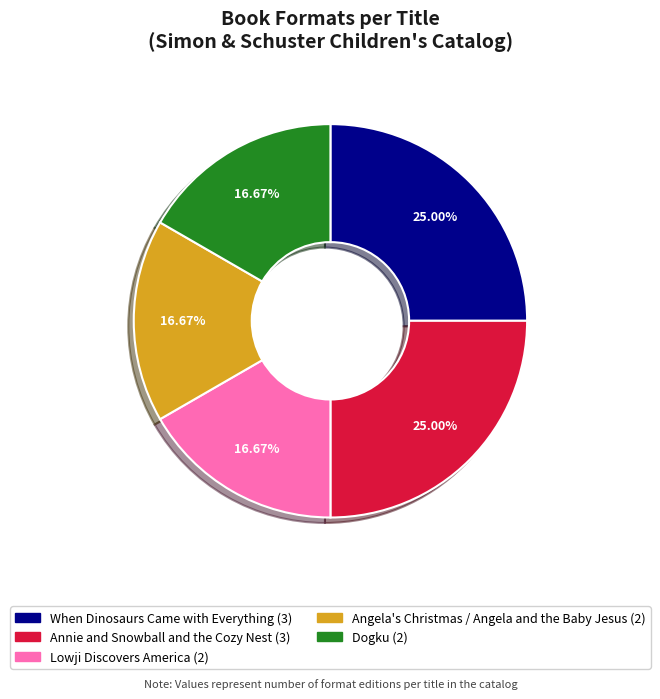

Count the number of slices in the pie.

5